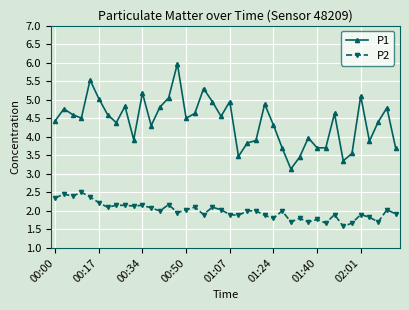

Which series has the largest total across all categories?

P1